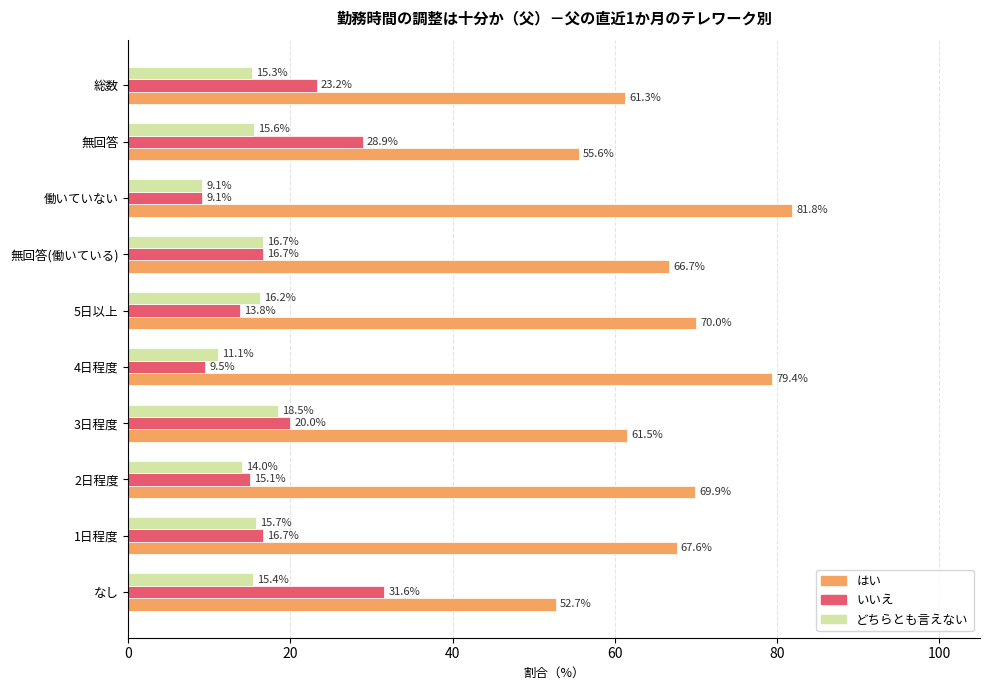

Rank the series by their maximum value, from highest to lowest.

はい, いいえ, どちらとも言えない